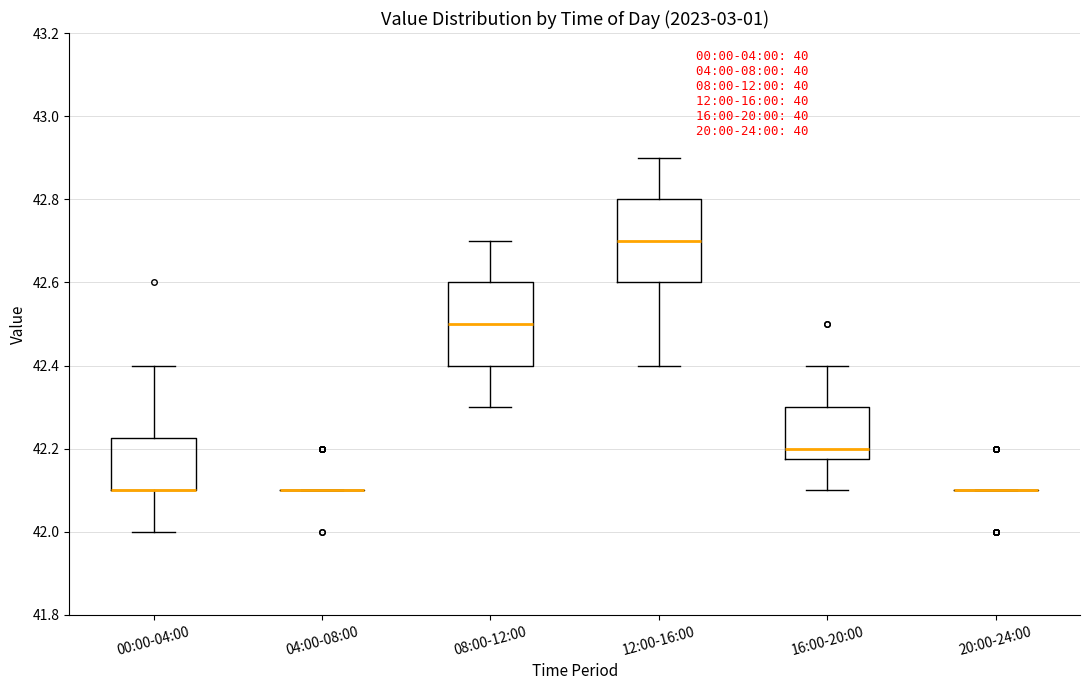

Where does the upper whisker of the box for 08:00-12:00 end on the y-axis? The values are not printed on the chart, so give them approximately, as read against the axis.

42.70